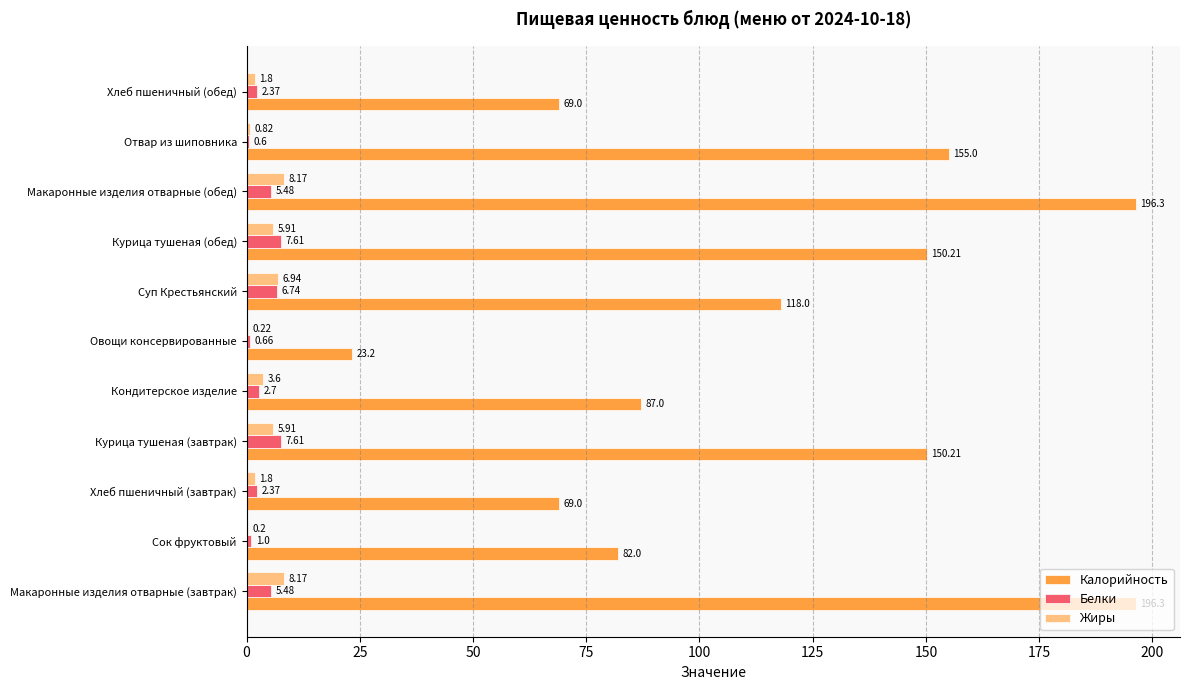

Between Хлеб пшеничный (завтрак) and Макаронные изделия отварные (обед), which series saw the biggest shift?

Калорийность